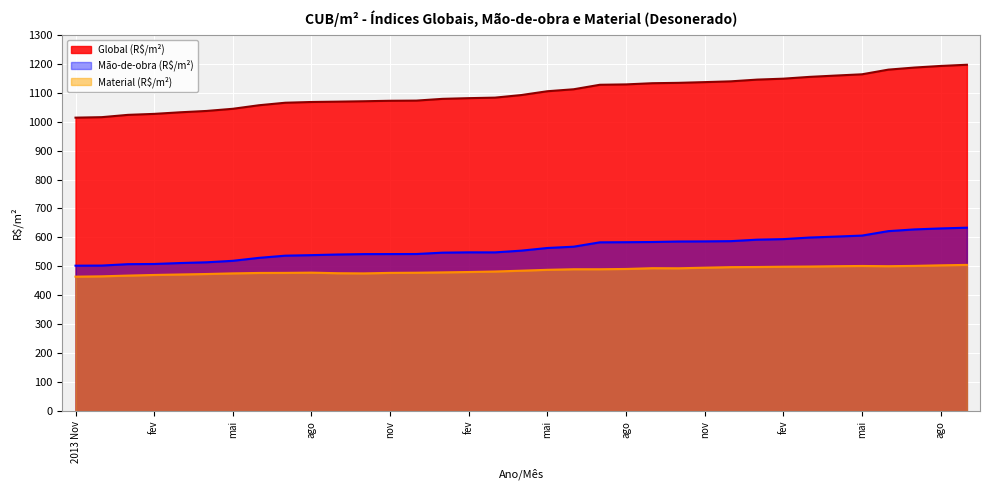

True or false: Mão-de-obra (R$/m²) has more than 2 interior local peaks.

False